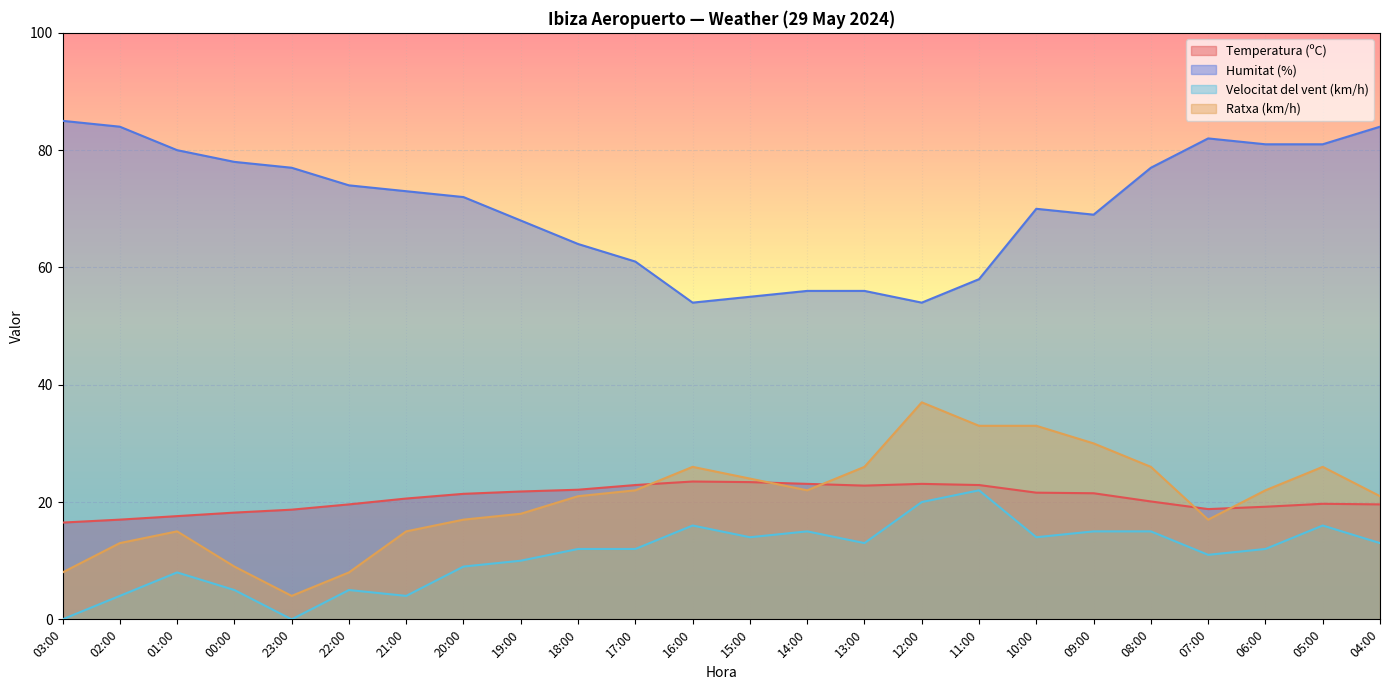

Is the value of Ratxa (km/h) at 19:00 greater than the value of Temperatura (ºC) at 03:00?

Yes